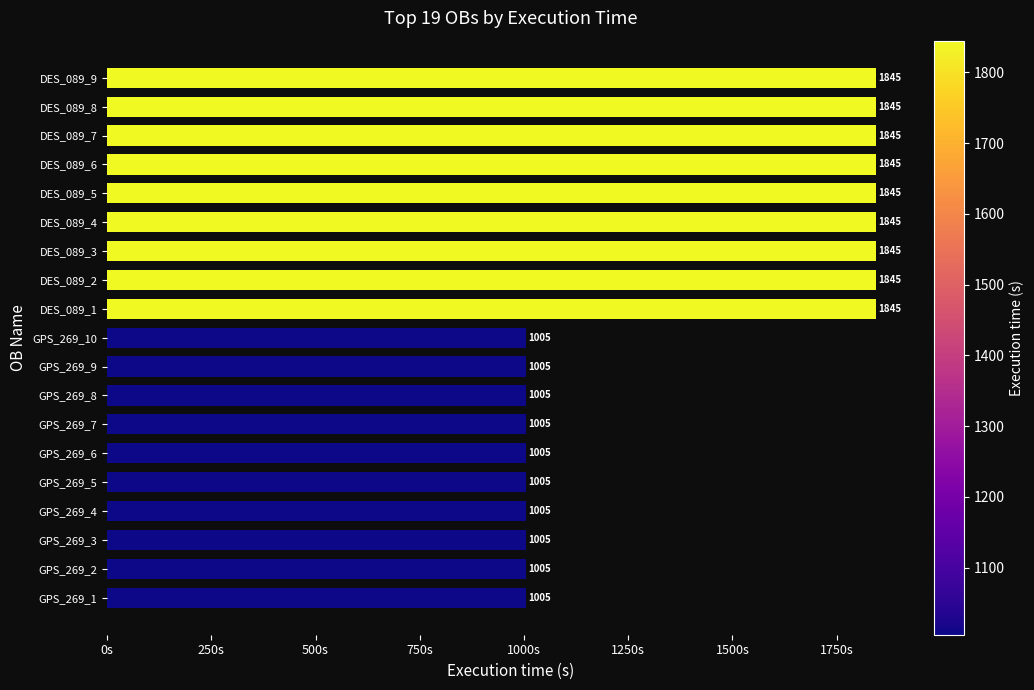

What is the minimum value shown in the chart?

1005